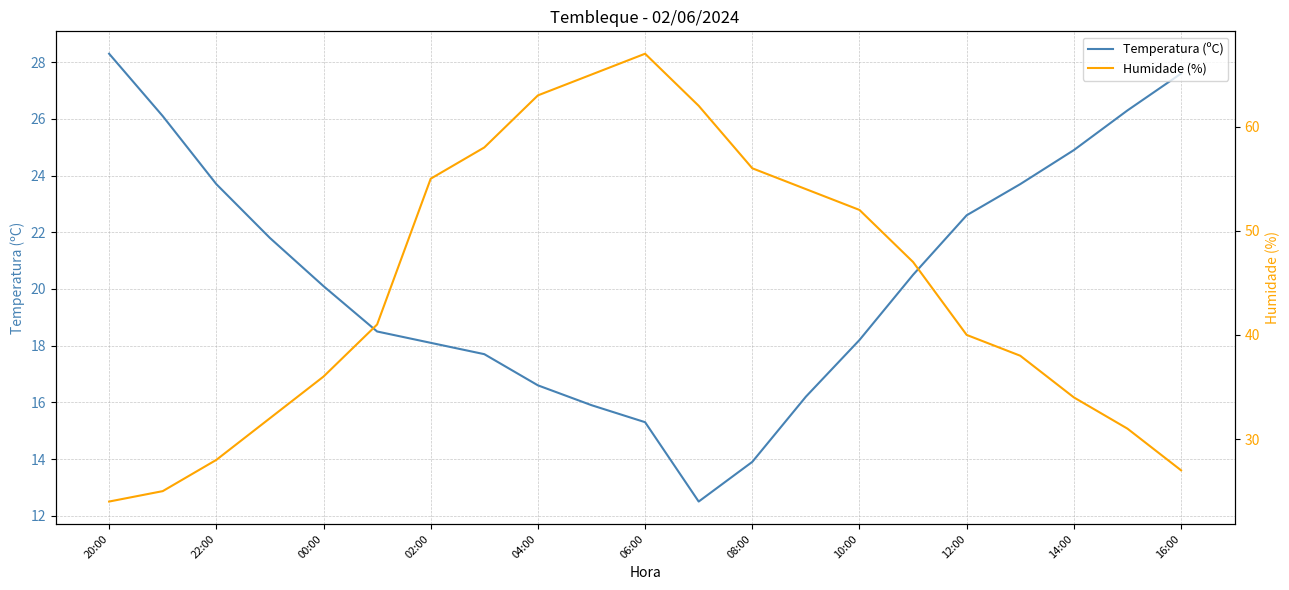

Reading left to right, list all the values displayed in this chart.

Temperatura (ºC): 28.3	26.1	23.7	21.8	20.1	18.5	18.1	17.7	16.6	15.9	15.3	12.5	13.9	16.2	18.2	20.5	22.6	23.7	24.9	26.3	27.6
Humidade (%): 24.0	25.0	28.0	32.0	36.0	41.0	55.0	58.0	63.0	65.0	67.0	62.0	56.0	54.0	52.0	47.0	40.0	38.0	34.0	31.0	27.0